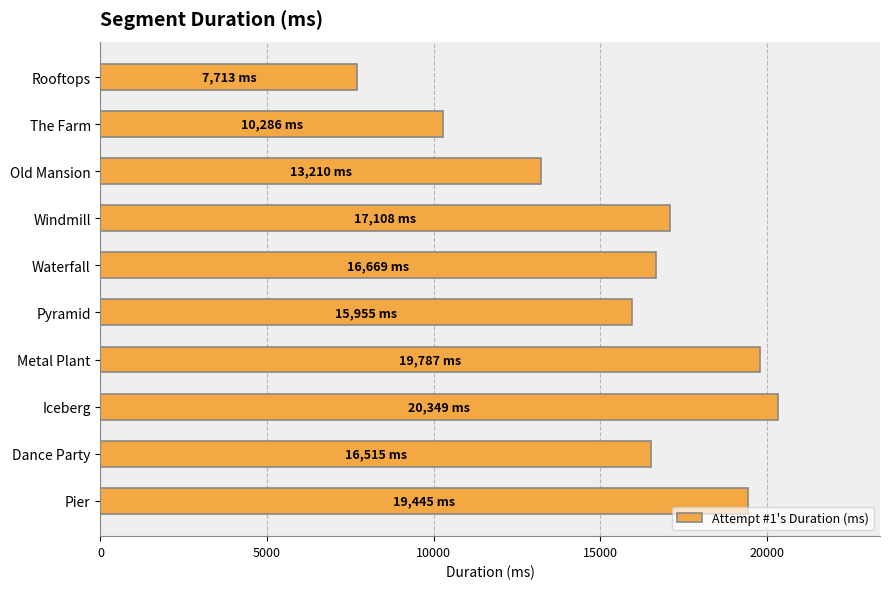

How many distinct data groups are displayed?

1